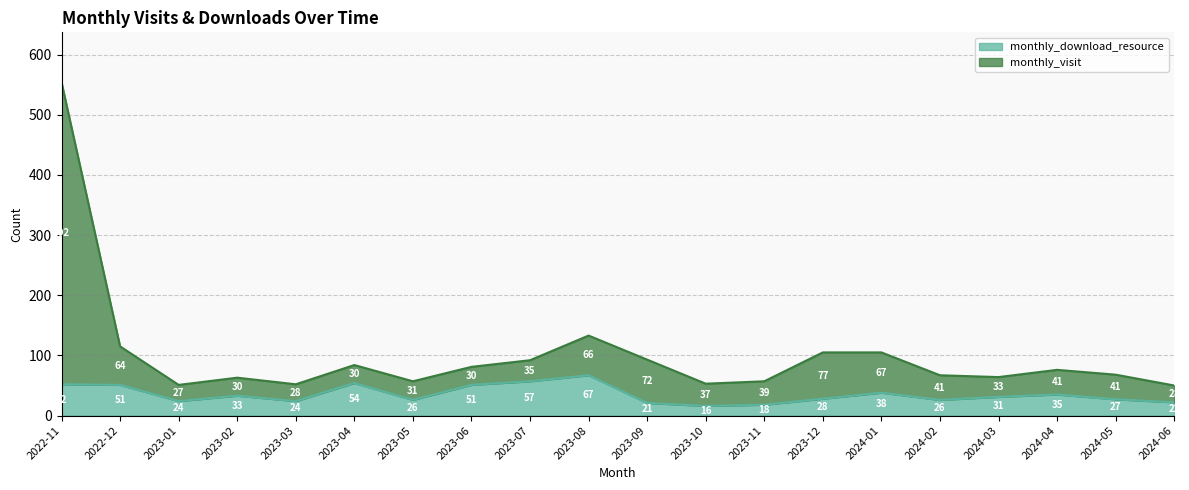

True or false: monthly_visit and monthly_download_resource intersect in this chart.

False